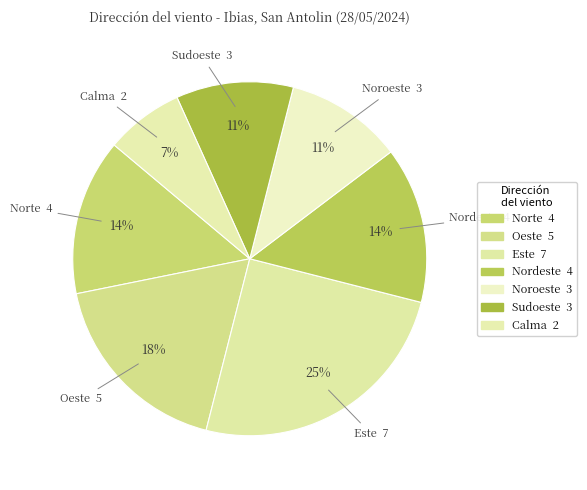

To the nearest percent, what is the difference between the Este and Calma slice percentages?

18%